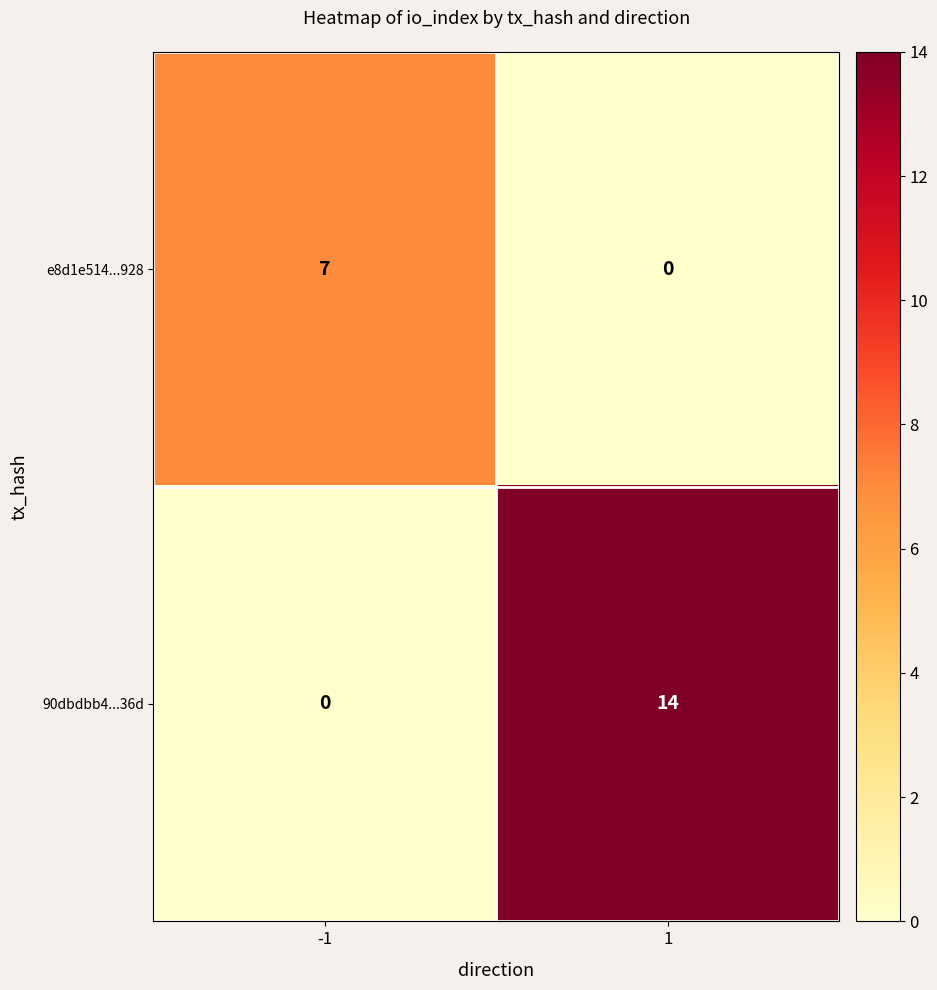

Which series has the largest total across all categories?

90dbdbb4...36d